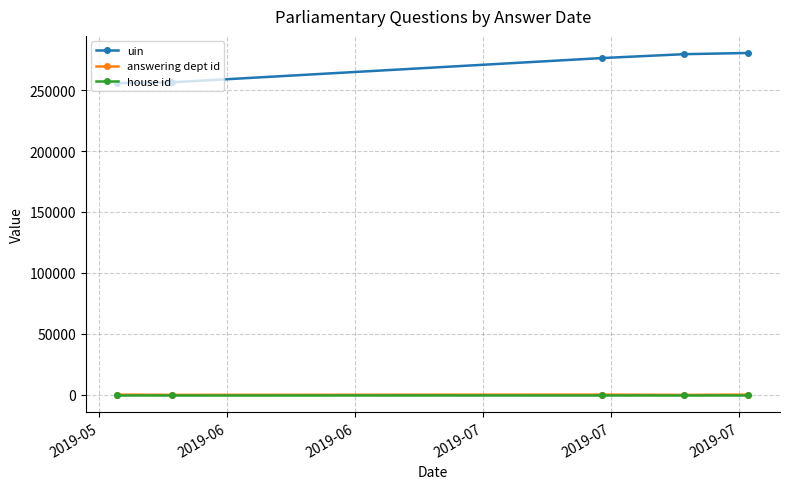

What is the maximum value for uin?

280419